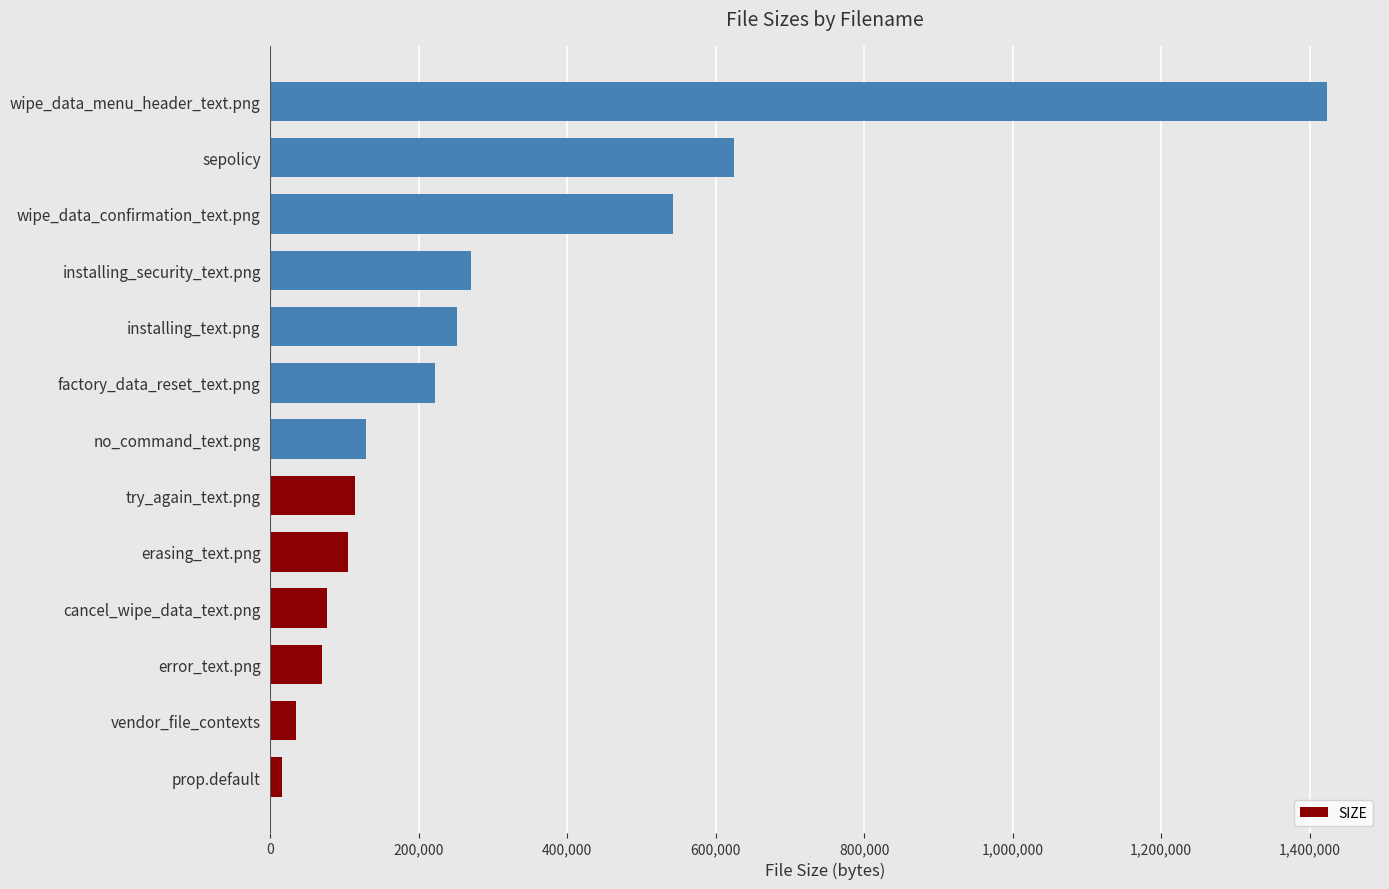

What is the maximum value shown in the chart?

1423743